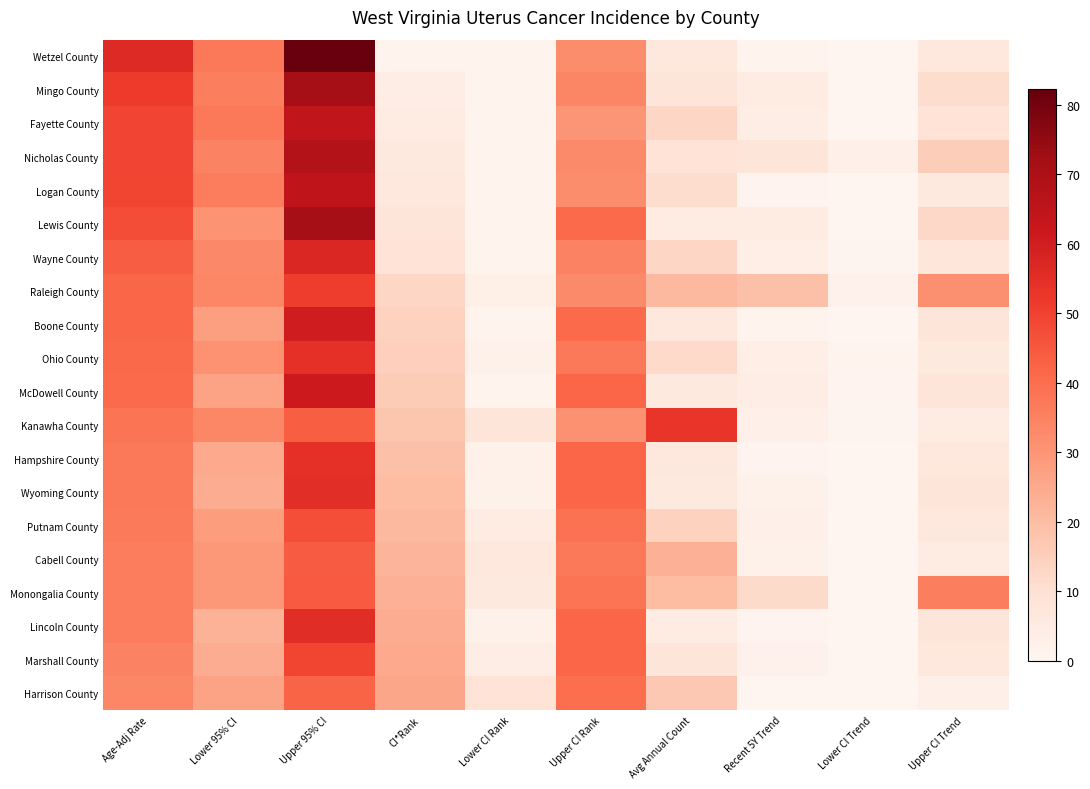

Which category has the highest value across all series?

Upper 95% CI